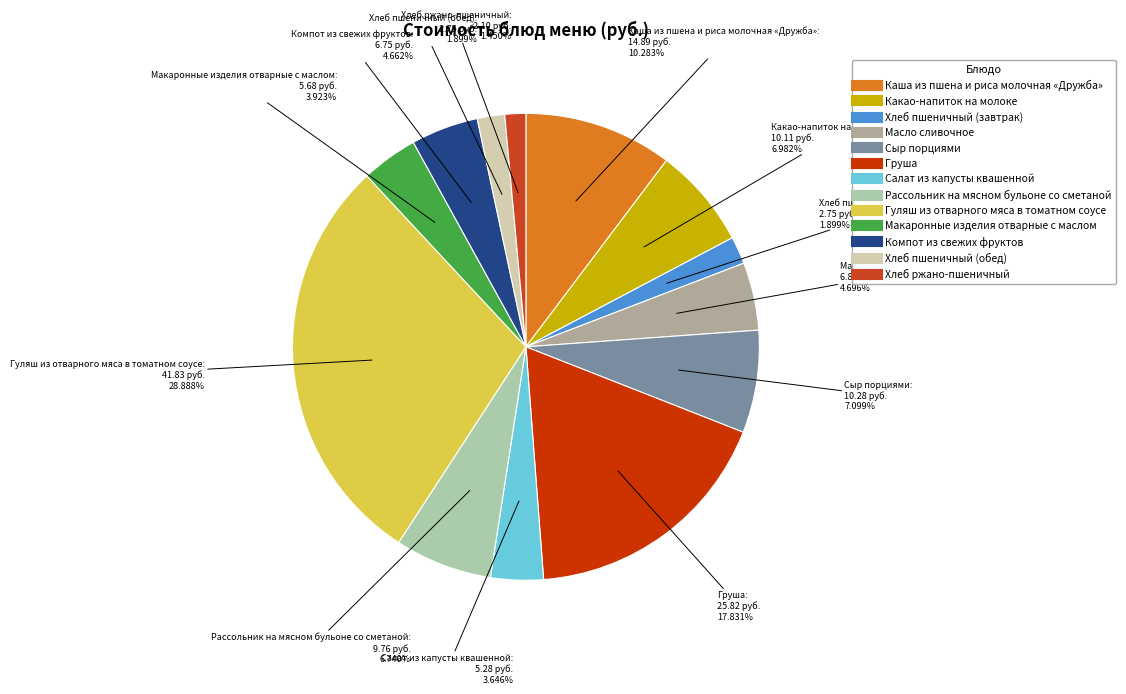

The Гуляш из отварного мяса в томатном соусе slice represents 29% of the pie. True or false?

True